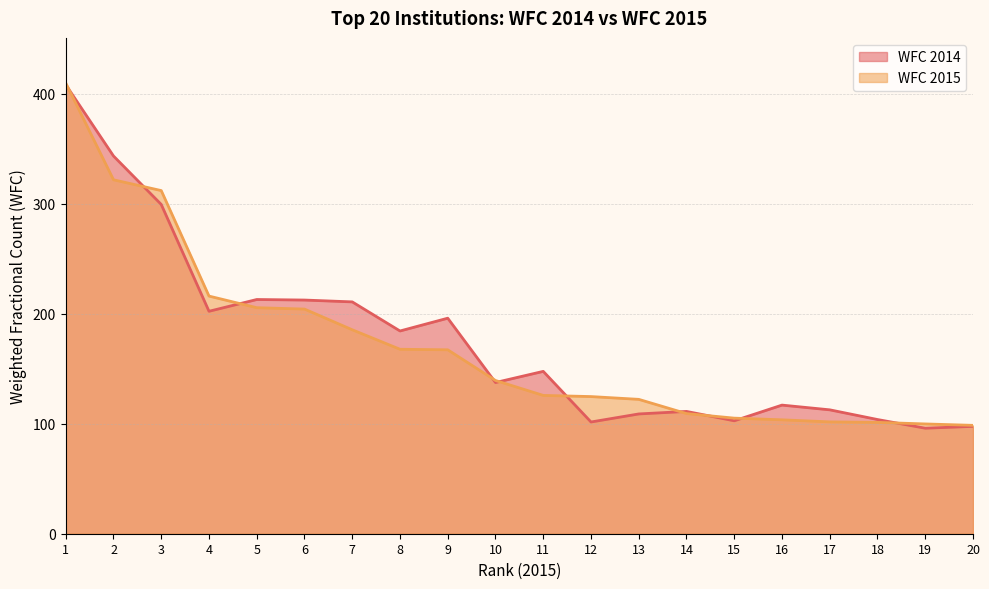

Which series has the widest spread of values?

WFC 2014